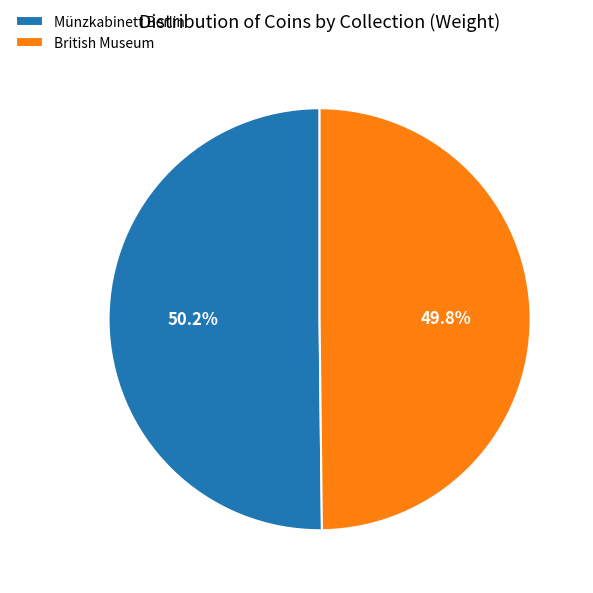

How many slices are in this pie chart?

2